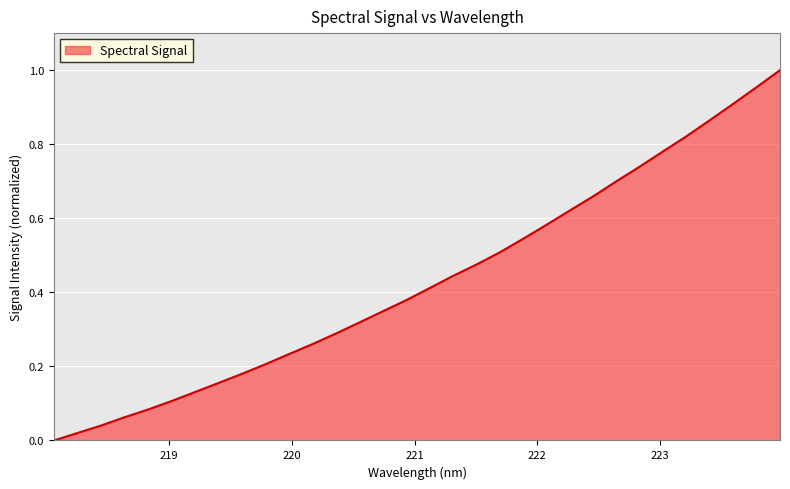

Which label corresponds to the largest value in the chart?

223.9802